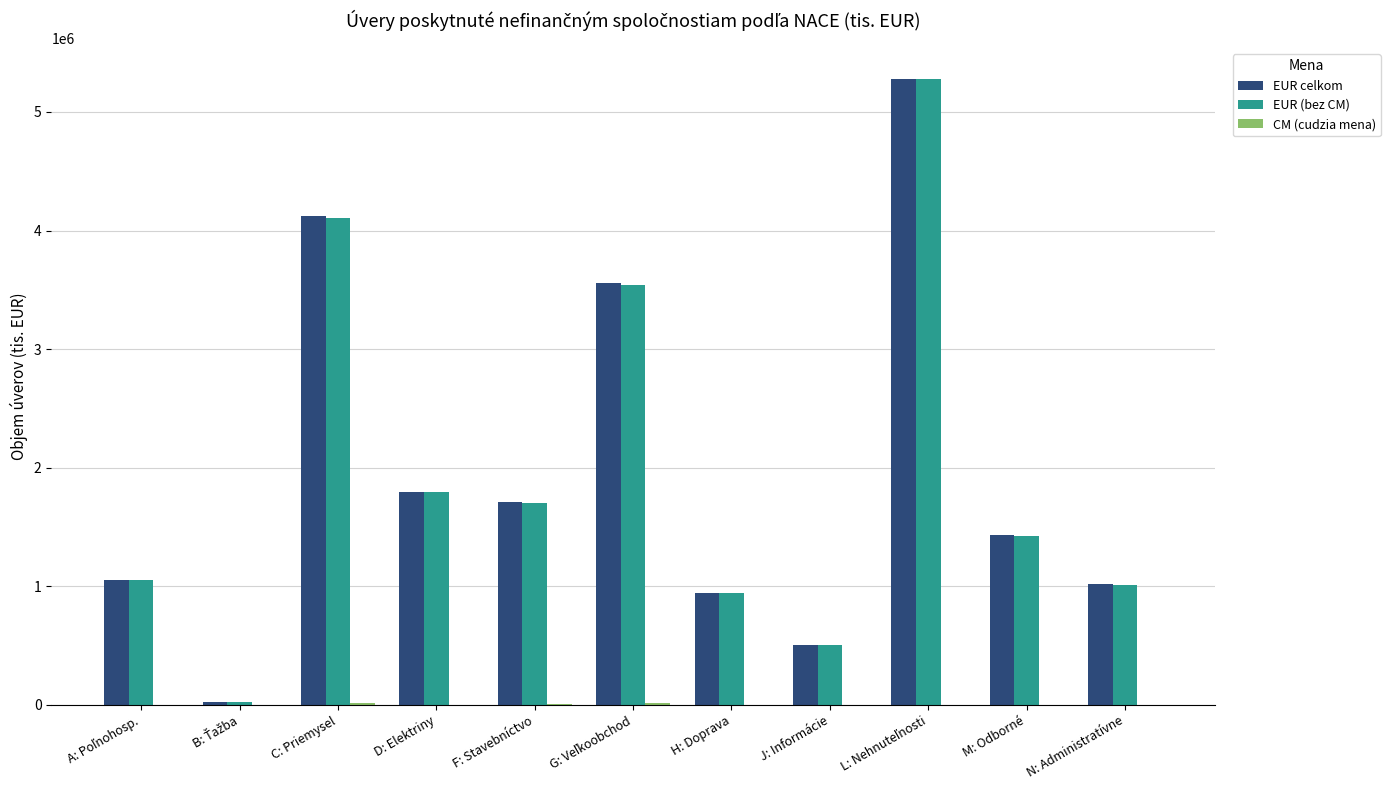

The value of EUR (bez CM) at M: Odborné is 2275068. True or false?

False